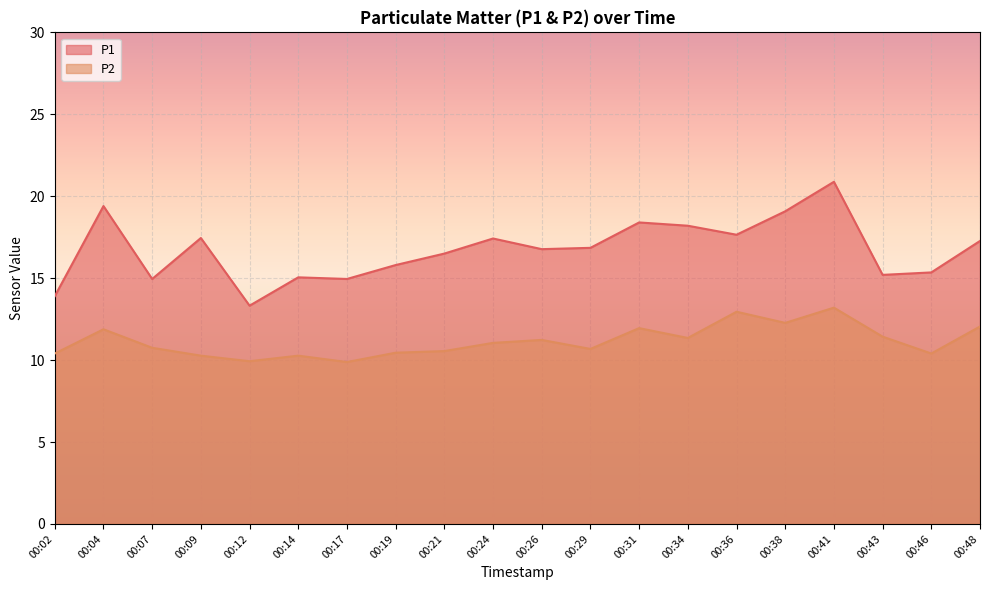

Is the value of P2 at 00:46 greater than the value of P1 at 00:43?

No